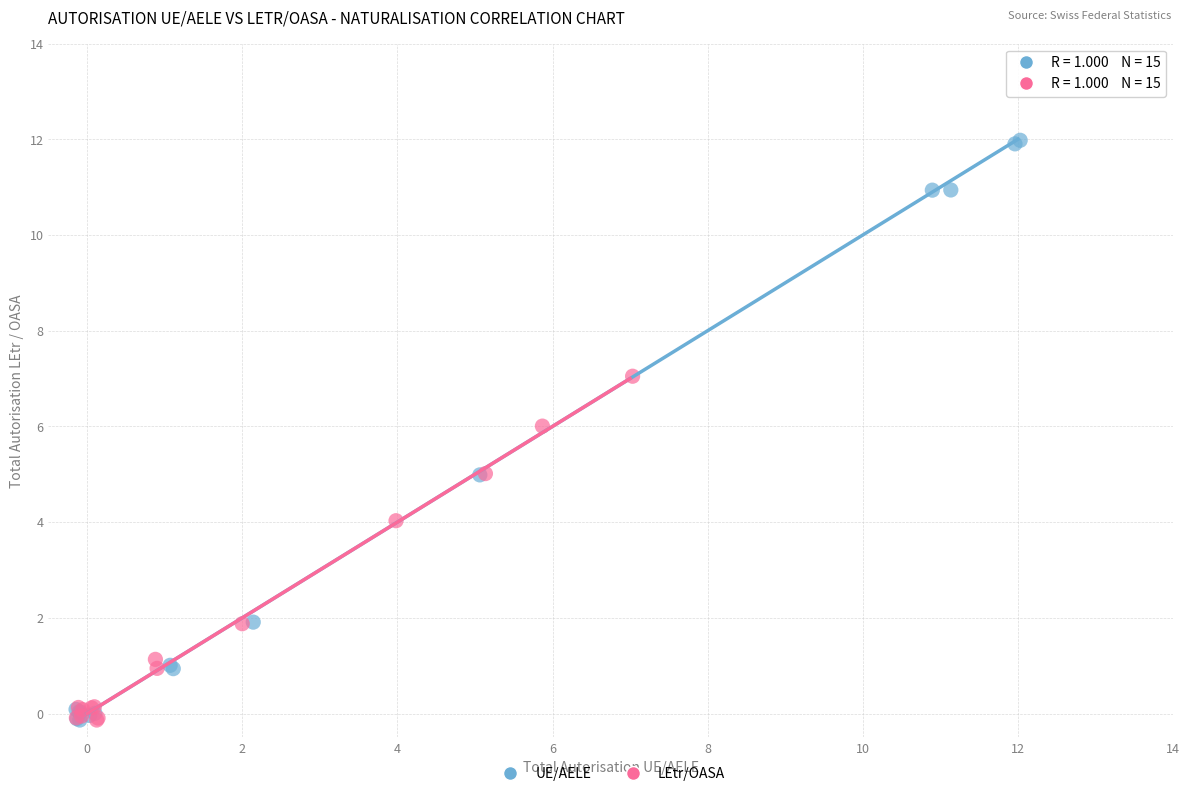

Which series has the widest spread of Y values?

UE/AELE